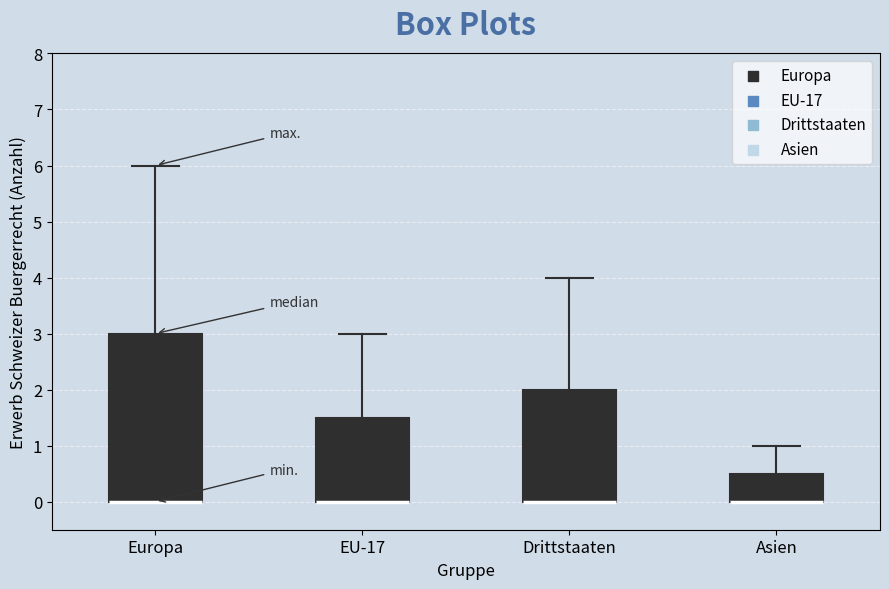

Comparing the boxes themselves (not the whiskers), which one is the tallest?

Europa